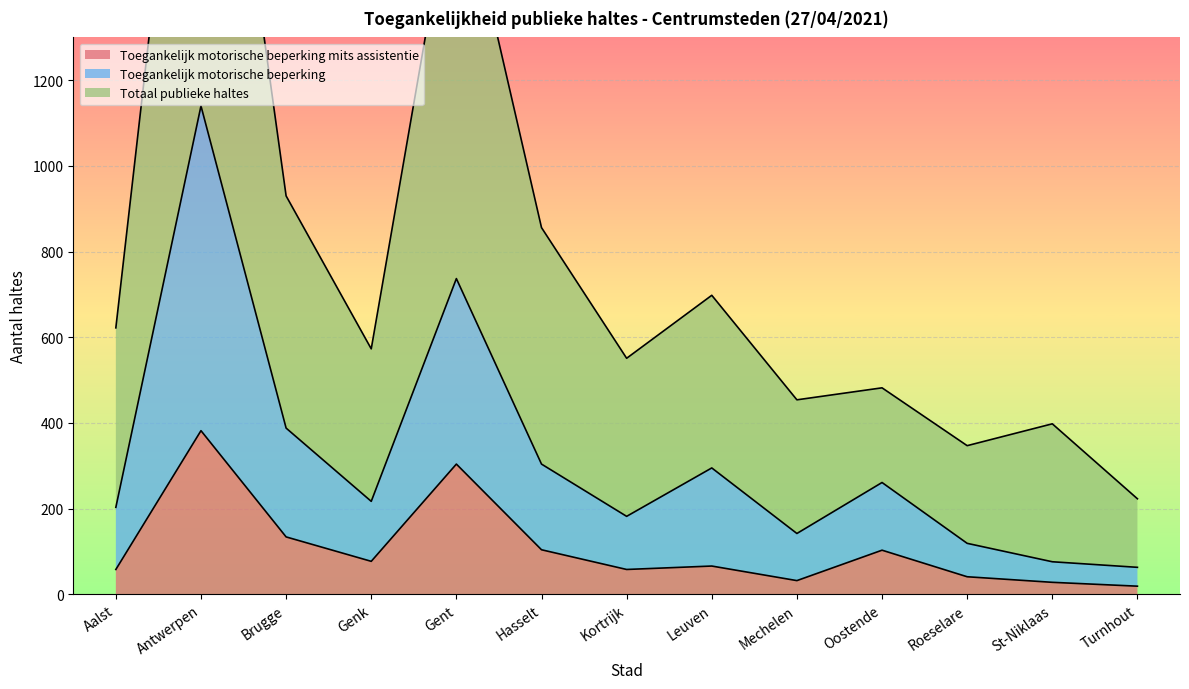

Reading right to left, what are all the values shown in this chart?

Toegankelijk motorische beperking mits assistentie: Turnhout=19	St-Niklaas=28	Roeselare=41	Oostende=103	Mechelen=32	Leuven=66	Kortrijk=58	Hasselt=104	Gent=304	Genk=77	Brugge=134	Antwerpen=382	Aalst=58
Toegankelijk motorische beperking: Turnhout=63	St-Niklaas=76	Roeselare=119	Oostende=261	Mechelen=142	Leuven=295	Kortrijk=182	Hasselt=304	Gent=737	Genk=217	Brugge=388	Antwerpen=1140	Aalst=203
Totaal publieke haltes: Turnhout=223	St-Niklaas=398	Roeselare=347	Oostende=482	Mechelen=454	Leuven=698	Kortrijk=551	Hasselt=856	Gent=1719	Genk=573	Brugge=930	Antwerpen=2363	Aalst=622